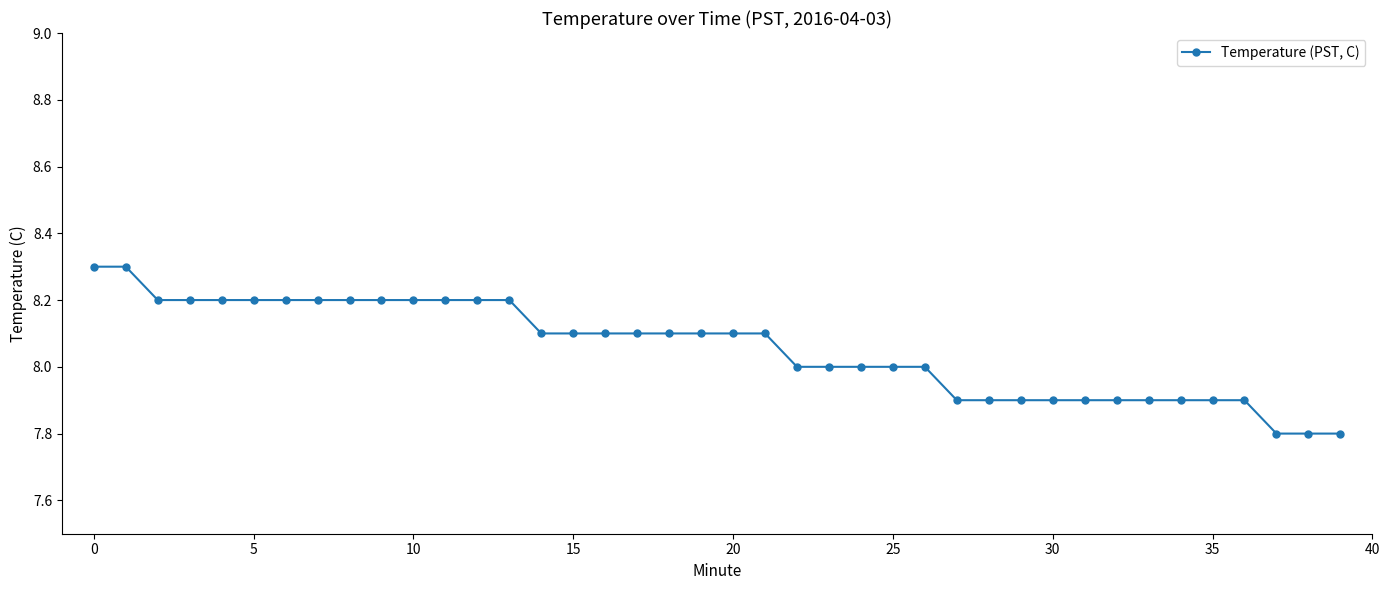

What is the minimum value shown in the chart?

7.8